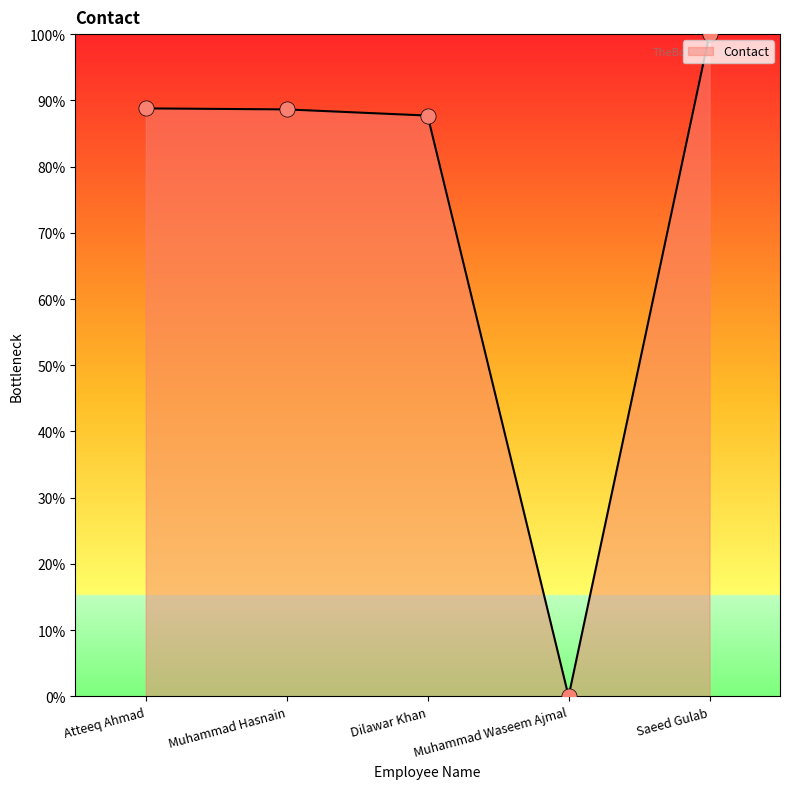

What is the change in value from Atteeq Ahmad to Muhammad Hasnain?

-0.2